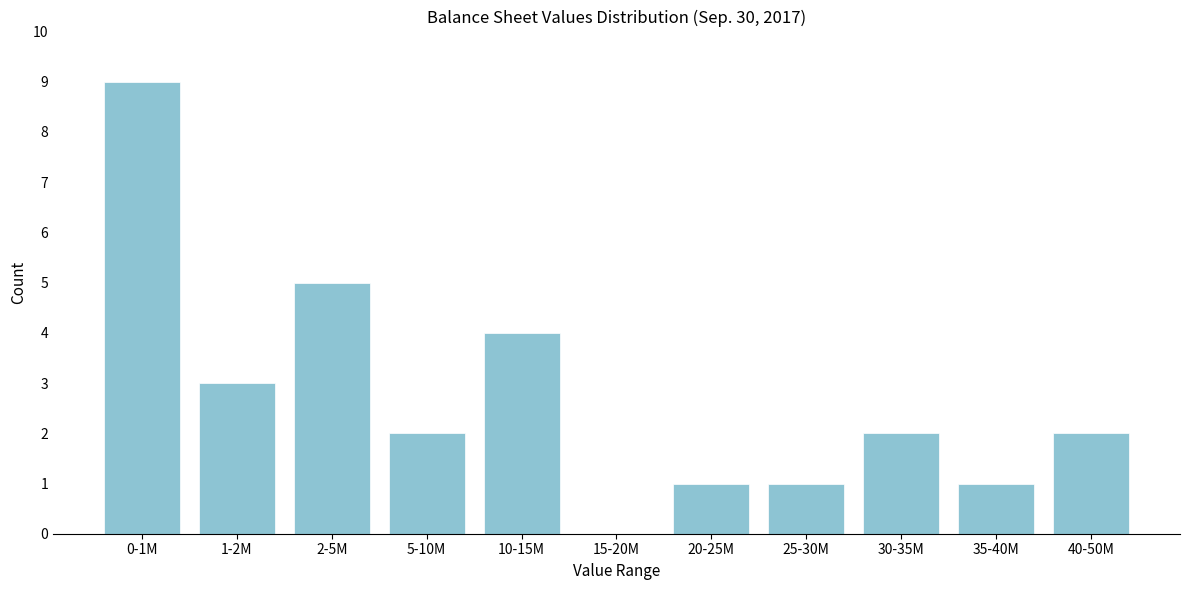

Reading left to right, extract all data points from this chart.

0-1M=9	1-2M=3	2-5M=5	5-10M=2	10-15M=4	15-20M=0	20-25M=1	25-30M=1	30-35M=2	35-40M=1	40-50M=2